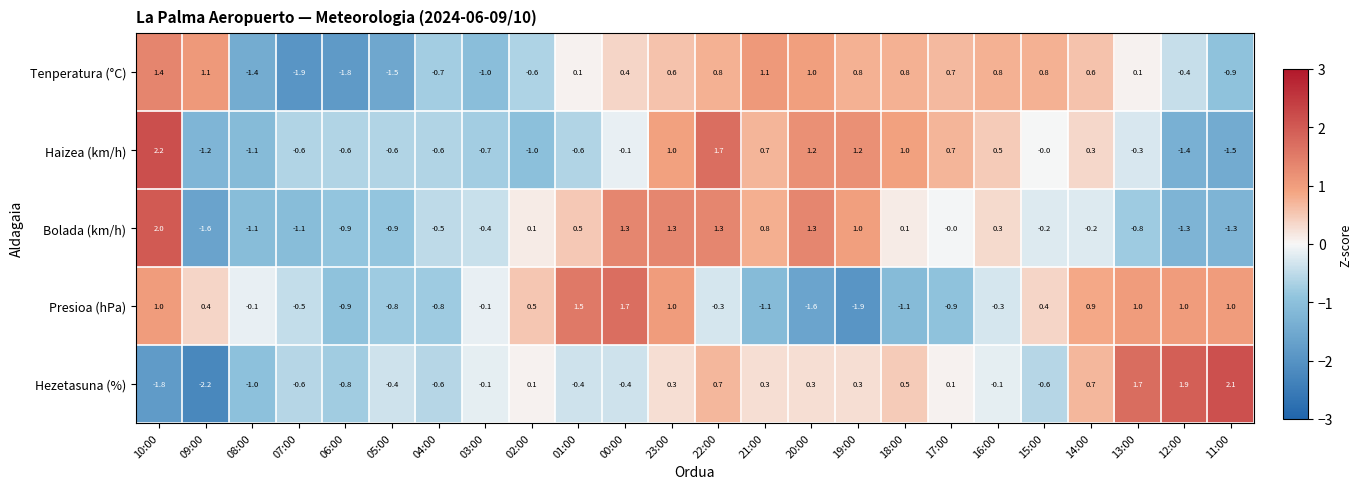

Count the number of data series in this chart.

5